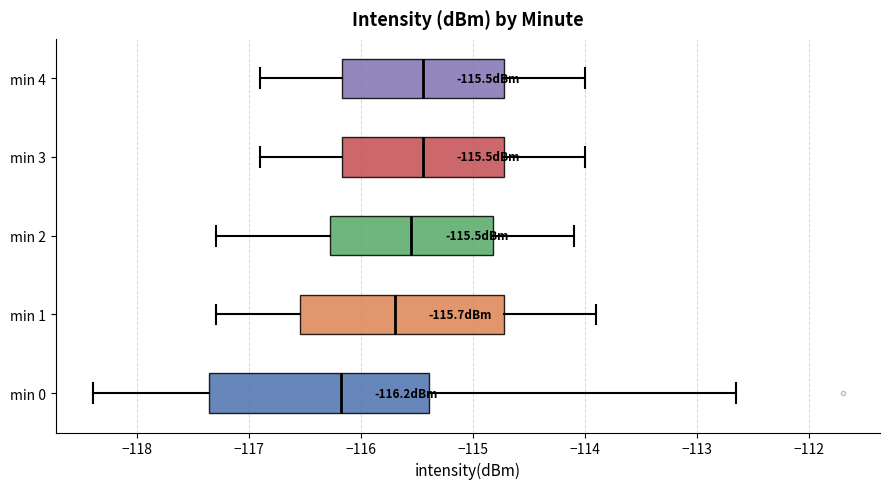

Which box's median line is the furthest to the left?

min 0